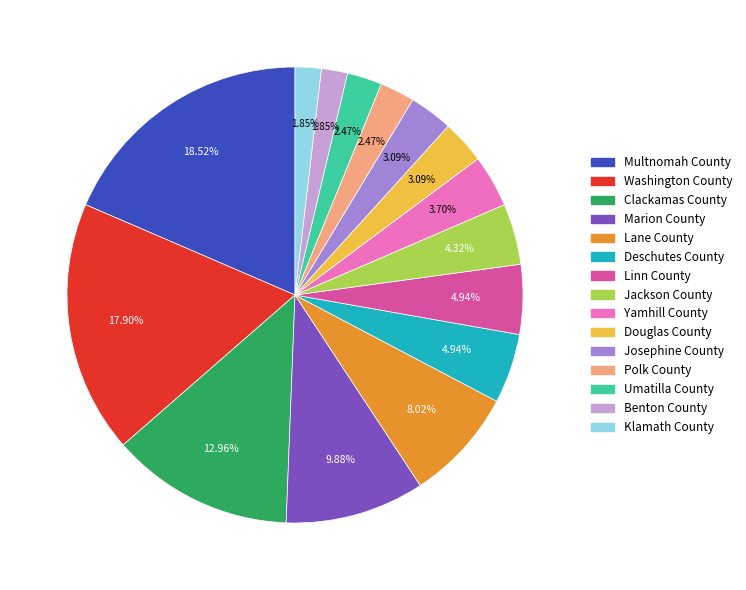

How many slices are in this pie chart?

15